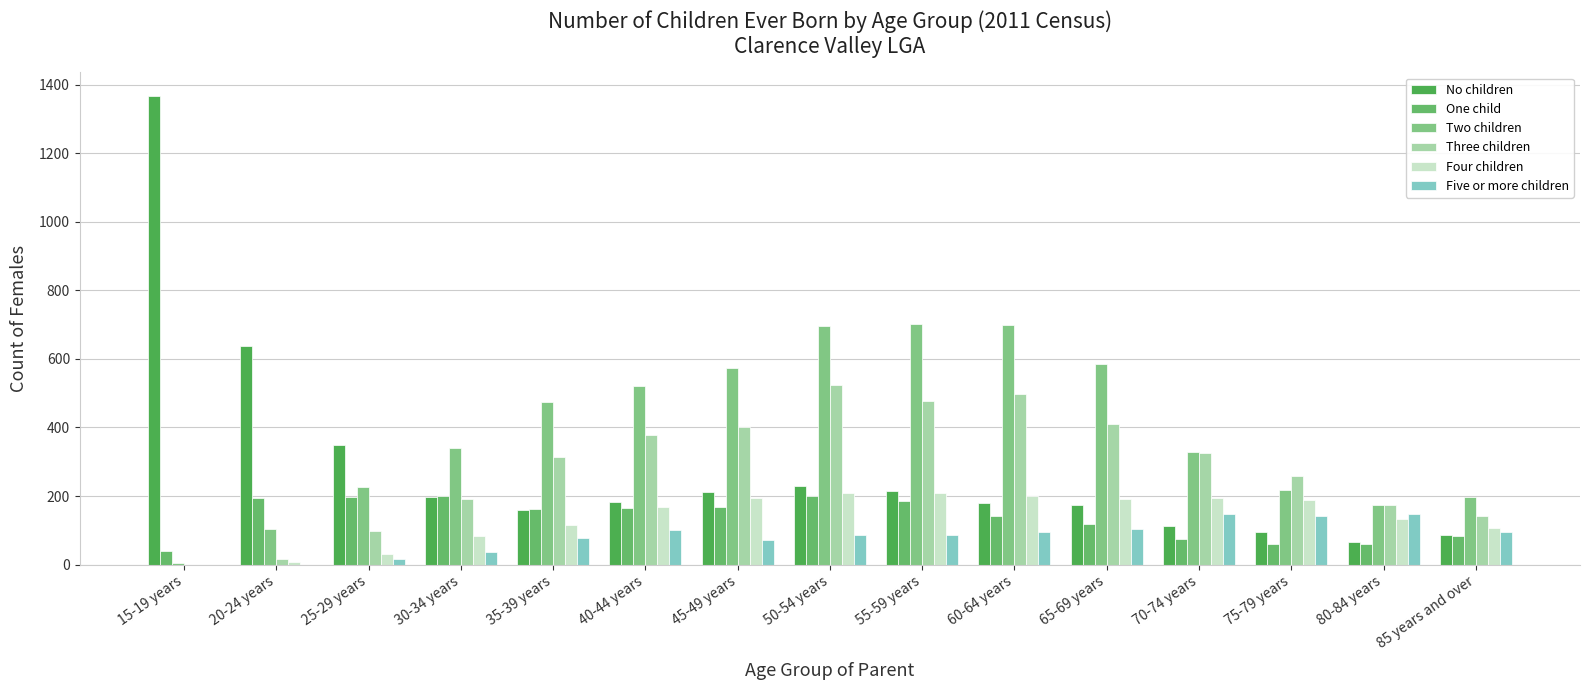

The Five or more children series shows 4 at 25-29 years. True or false?

False